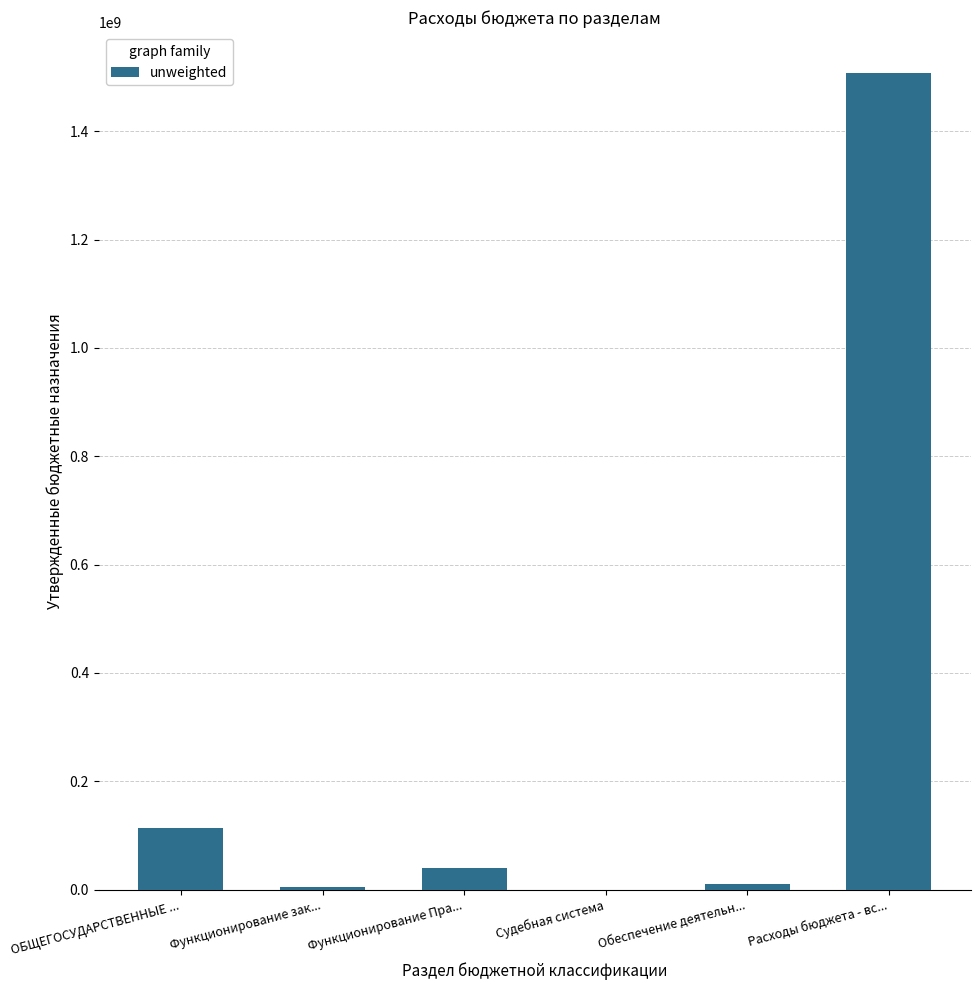

Which has a higher value, Функционирование Пра... or ОБЩЕГОСУДАРСТВЕННЫЕ ...?

ОБЩЕГОСУДАРСТВЕННЫЕ ...